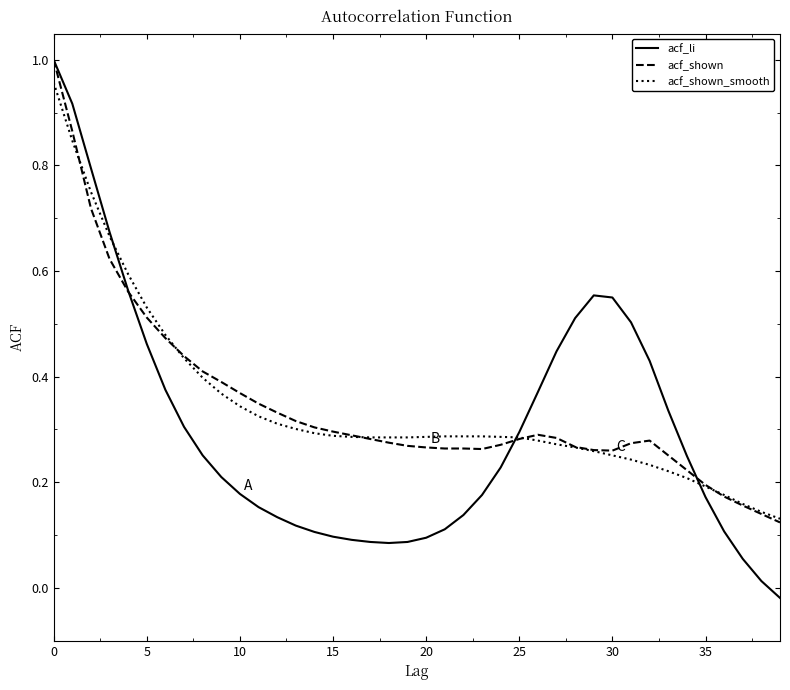

Which series has the widest spread of values?

acf_li